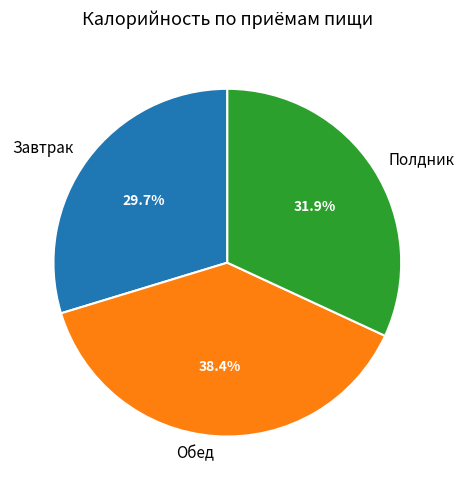

Which slice is the largest?

Обед